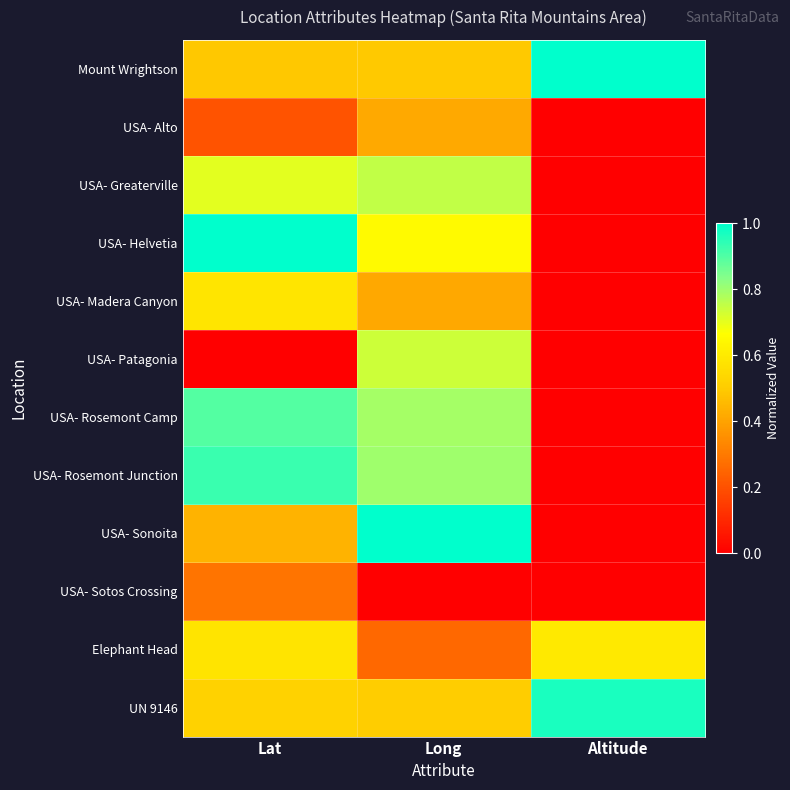

Reading left to right, transcribe all the data shown in this chart.

Mount Wrightson: Lat=0.5	Long=0.5	Altitude=1.0
USA- Alto: Lat=0.2	Long=0.4	Altitude=0.0
USA- Greaterville: Lat=0.7	Long=0.8	Altitude=0.0
USA- Helvetia: Lat=1.0	Long=0.7	Altitude=0.0
USA- Madera Canyon: Lat=0.6	Long=0.4	Altitude=0.0
USA- Patagonia: Lat=0.0	Long=0.7	Altitude=0.0
USA- Rosemont Camp: Lat=0.9	Long=0.8	Altitude=0.0
USA- Rosemont Junction: Lat=0.9	Long=0.8	Altitude=0.0
USA- Sonoita: Lat=0.4	Long=1.0	Altitude=0.0
USA- Sotos Crossing: Lat=0.3	Long=0.0	Altitude=0.0
Elephant Head: Lat=0.6	Long=0.3	Altitude=0.6
UN 9146: Lat=0.5	Long=0.5	Altitude=1.0